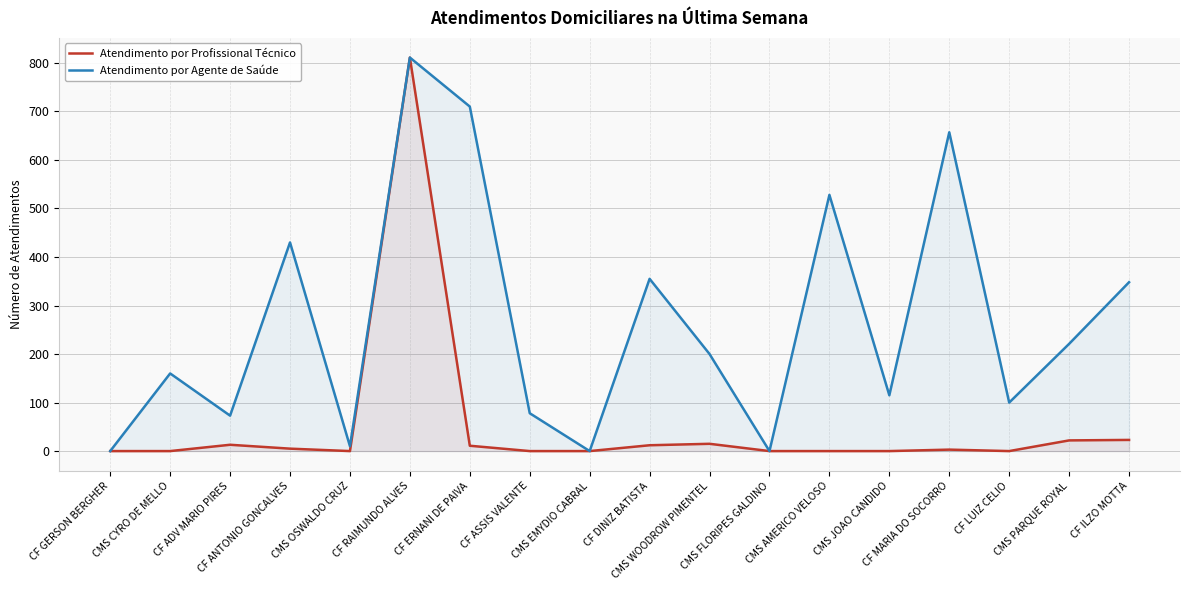

How many lines are shown in the chart?

2